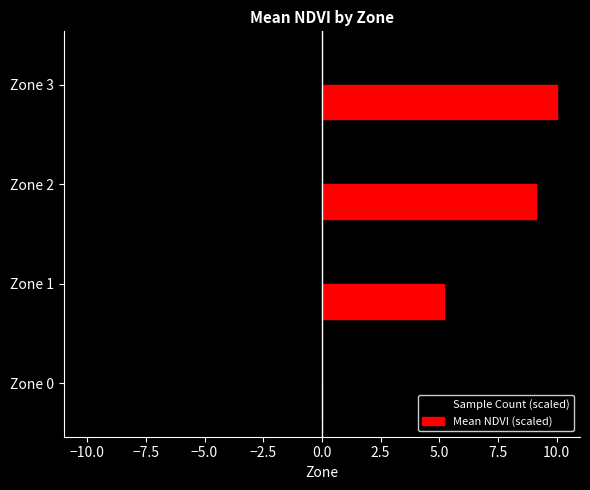

What is the total value across all series at Zone 2?

-0.9